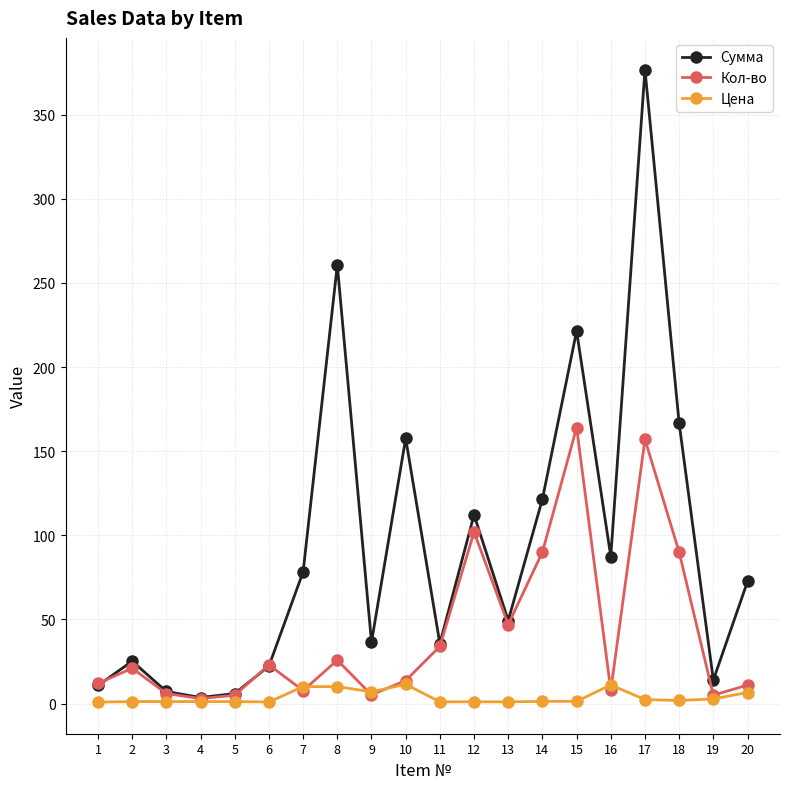

Is it true that Сумма equals 260.7 at 8?

True